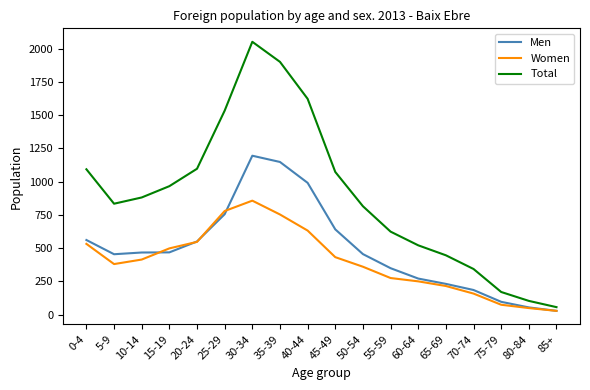

Where is Total nearest to the value 1054?

45-49